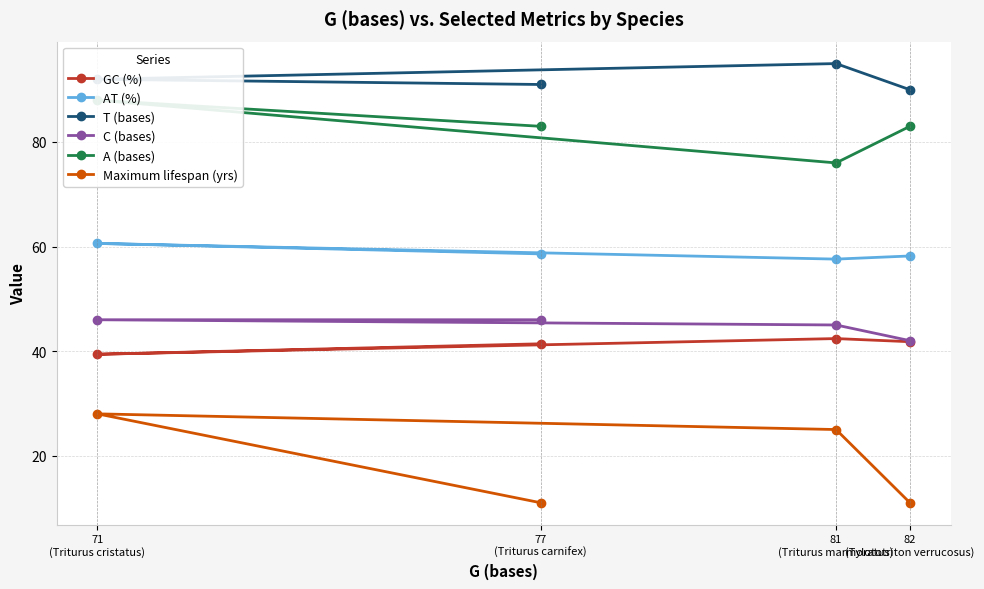

Which series has the largest total across all categories?

T (bases)